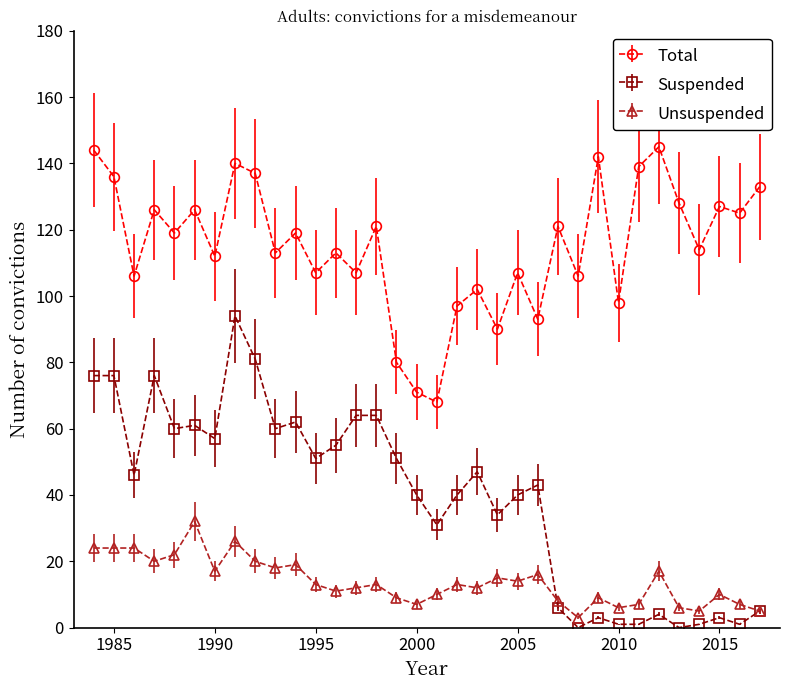

True or false: Unsuspended and Total intersect in this chart.

False